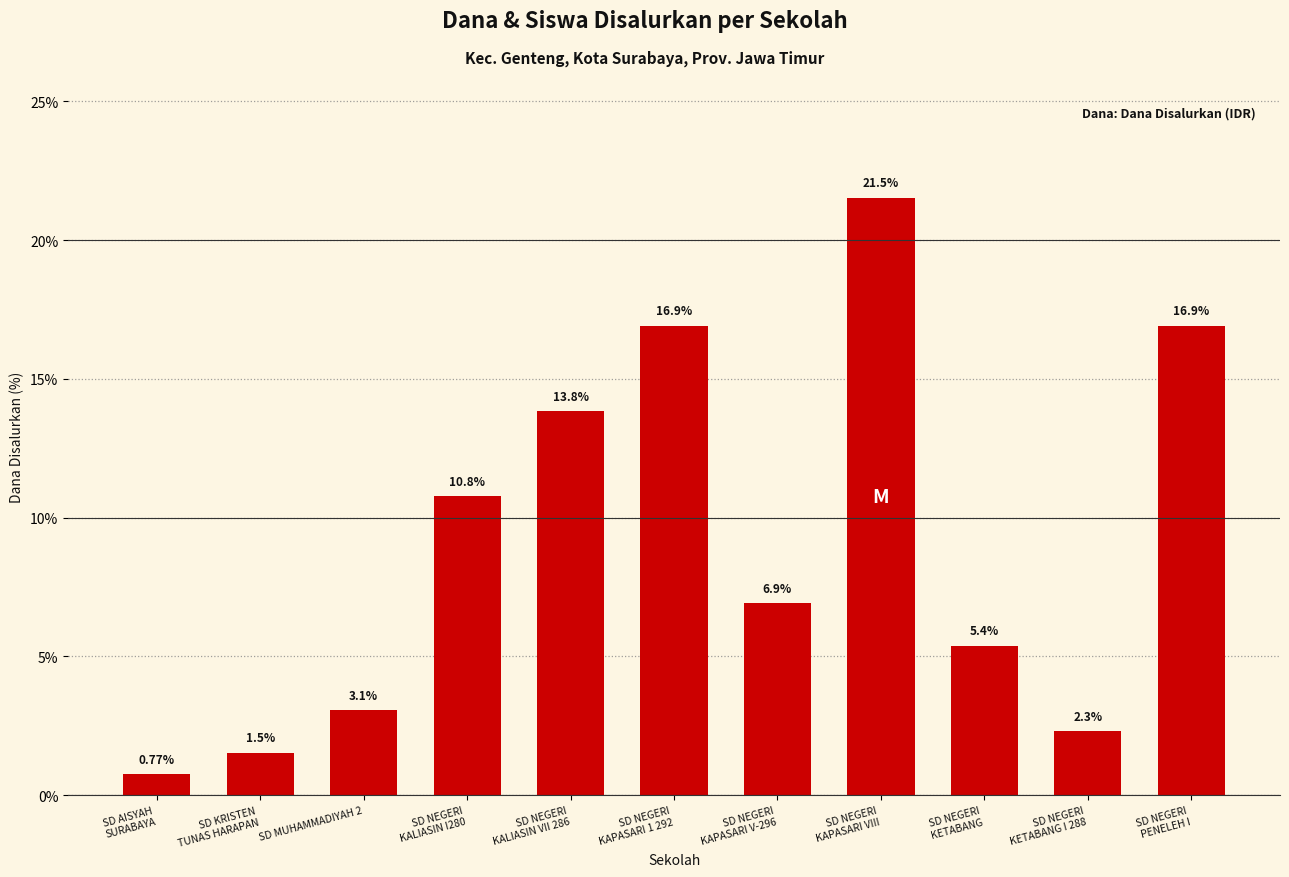

The chart shows a value of 21.5 at SD NEGERI
KAPASARI VIII. True or false?

True